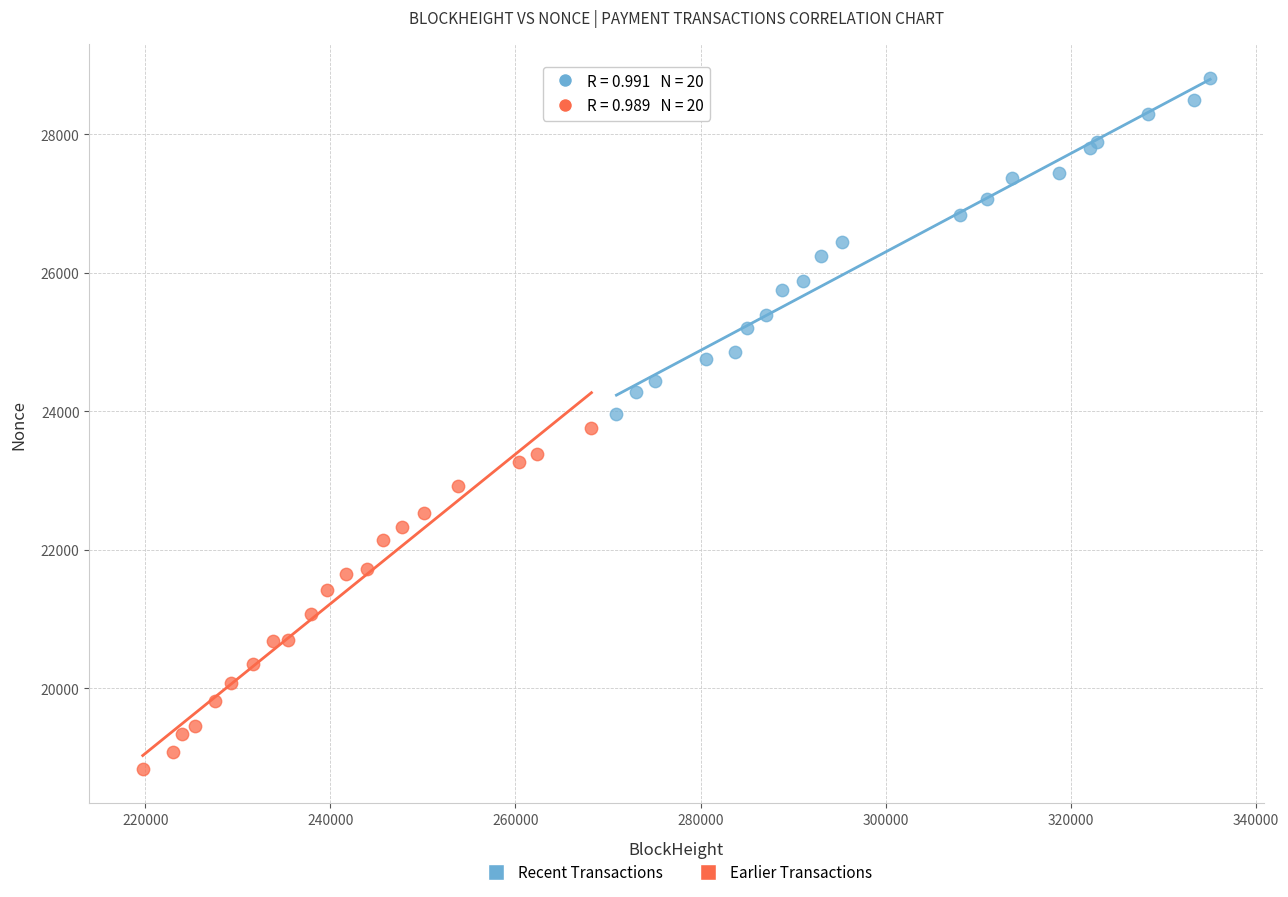

Which series has the widest spread of Y values?

Earlier Transactions